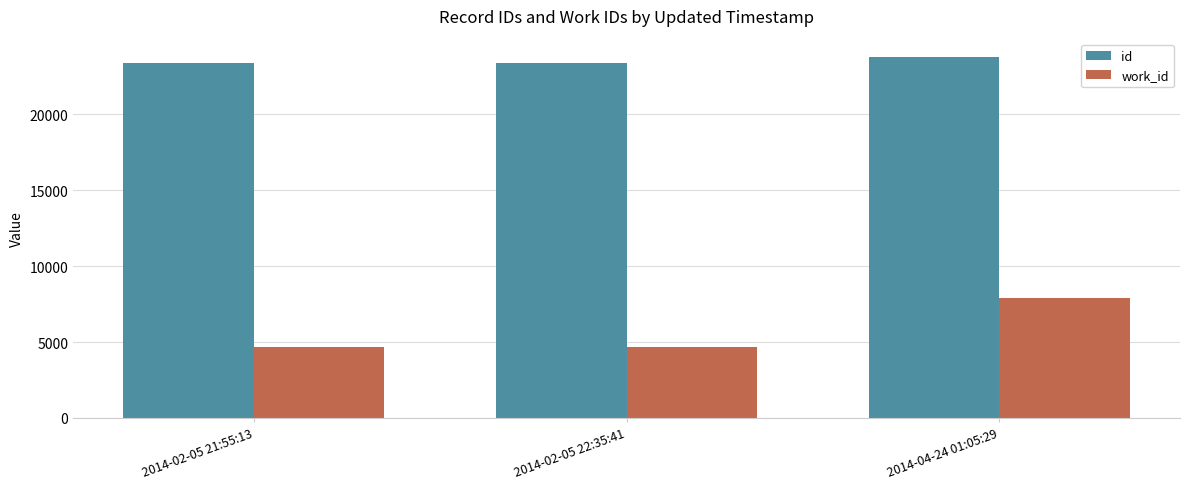

The value of work_id at 2014-02-05 21:55:13 is 4702. True or false?

True